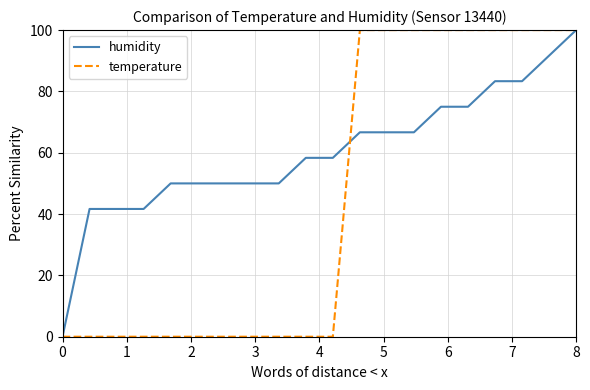

Rank the series by their average value, from lowest to highest.

temperature, humidity